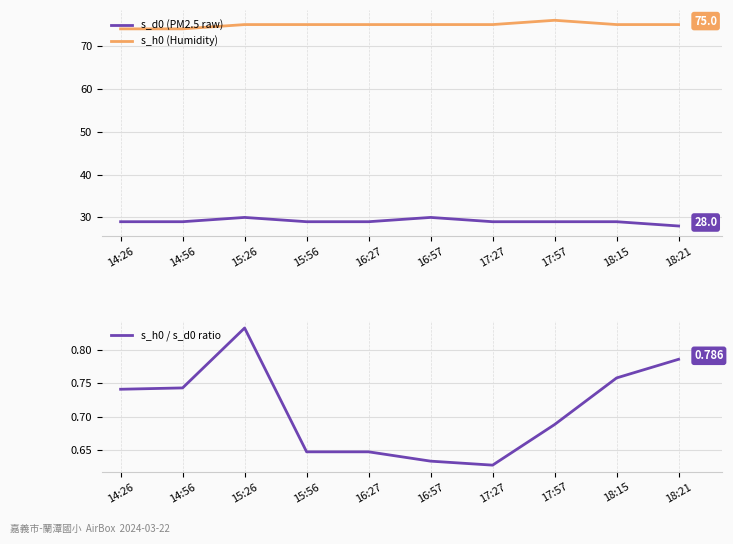

How many lines are shown in the chart?

3